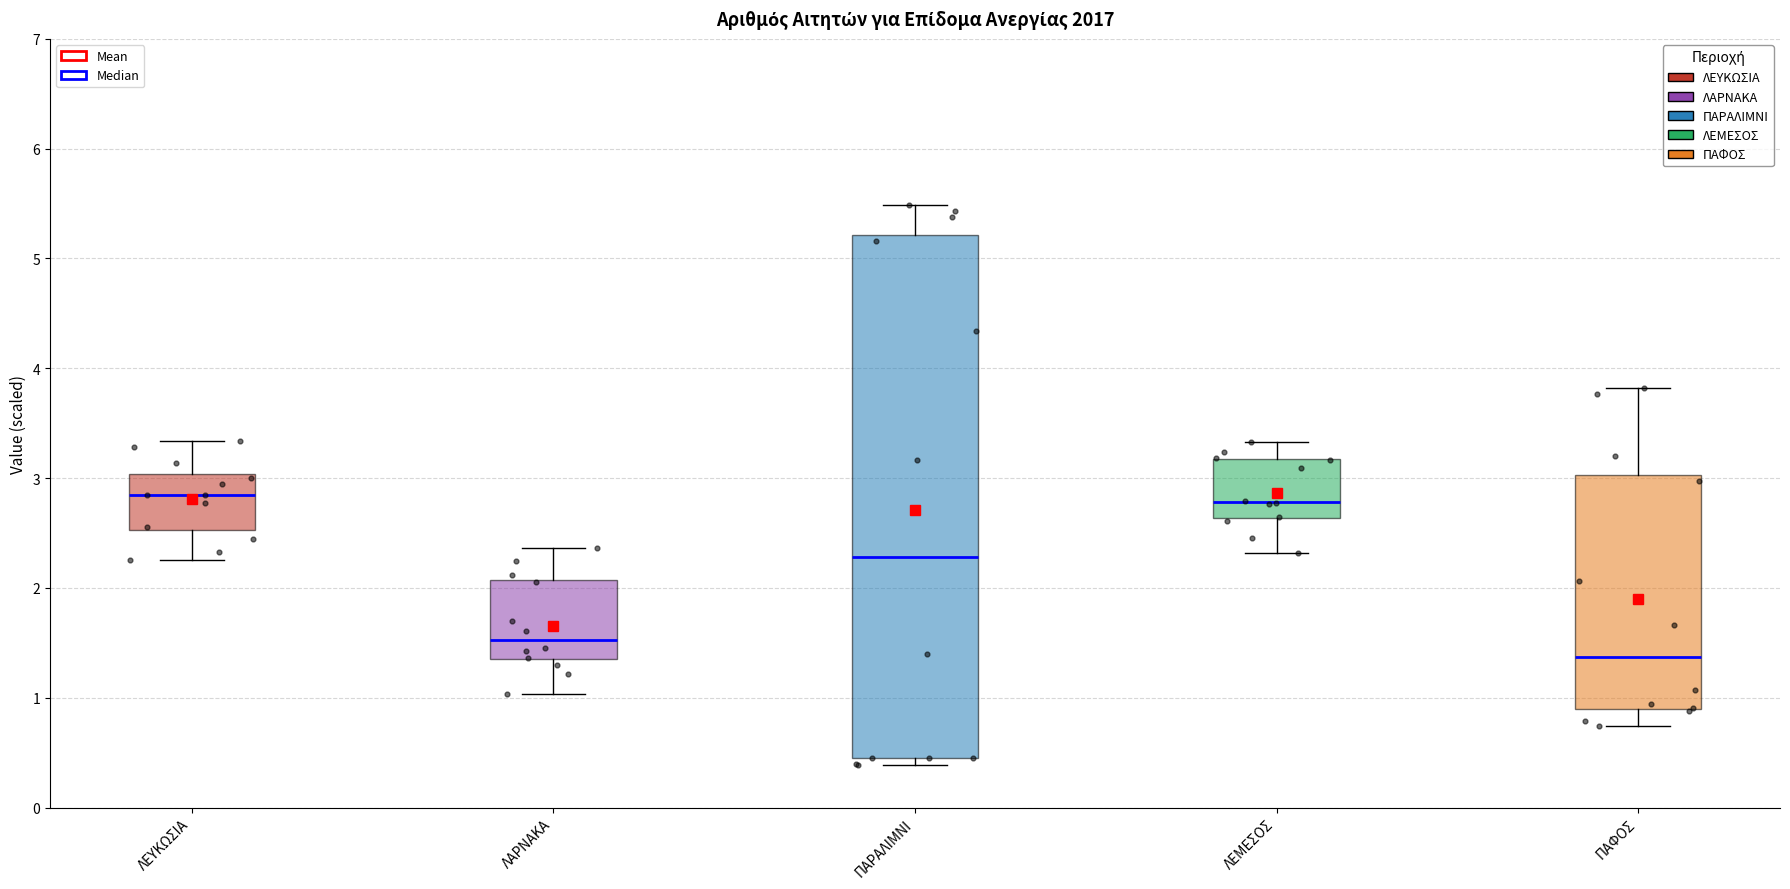

Where does the lower whisker of the box for ΠΑΦΟΣ end on the y-axis? The values are not printed on the chart, so give them approximately, as read against the axis.

0.7